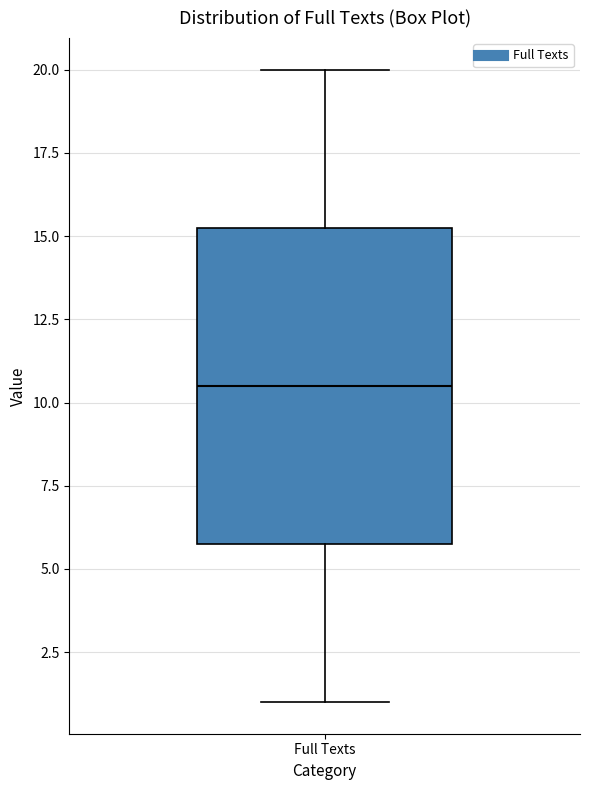

Where does the lower whisker of the box for Full Texts end on the y-axis? The values are not printed on the chart, so give them approximately, as read against the axis.

1.0